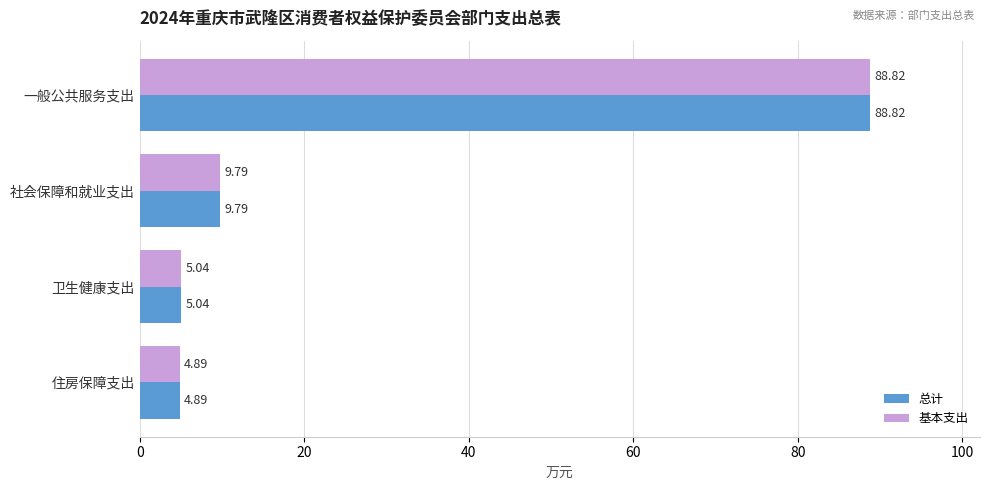

What are all the series names shown in the legend?

总计, 基本支出